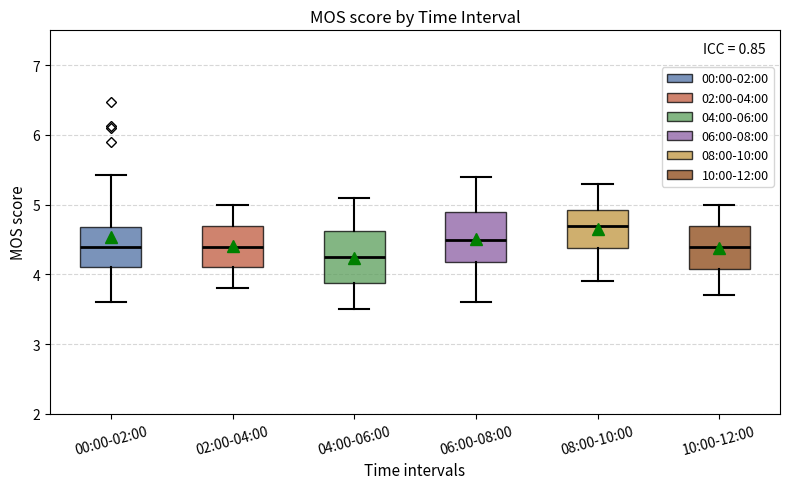

Reading left to right, transcribe this box plot: for each box, give where its median line is, the range the box spans, and where its two whiskers end, as read against the y-axis. The values are not printed on the chart, so give them approximately, as read against the axis.

00:00-02:00: median 4.4, box 4.1 to 4.7, whiskers 3.6 to 5.4
02:00-04:00: median 4.4, box 4.1 to 4.7, whiskers 3.8 to 5.0
04:00-06:00: median 4.3, box 3.9 to 4.6, whiskers 3.5 to 5.1
06:00-08:00: median 4.5, box 4.2 to 4.9, whiskers 3.6 to 5.4
08:00-10:00: median 4.7, box 4.4 to 4.9, whiskers 3.9 to 5.3
10:00-12:00: median 4.4, box 4.1 to 4.7, whiskers 3.7 to 5.0